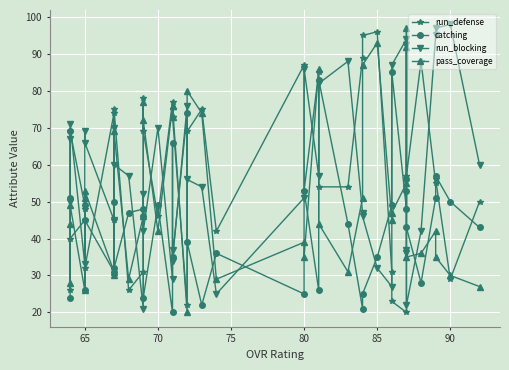

Which series ends up on top after the final intersection of run_blocking and run_defense?

run_defense